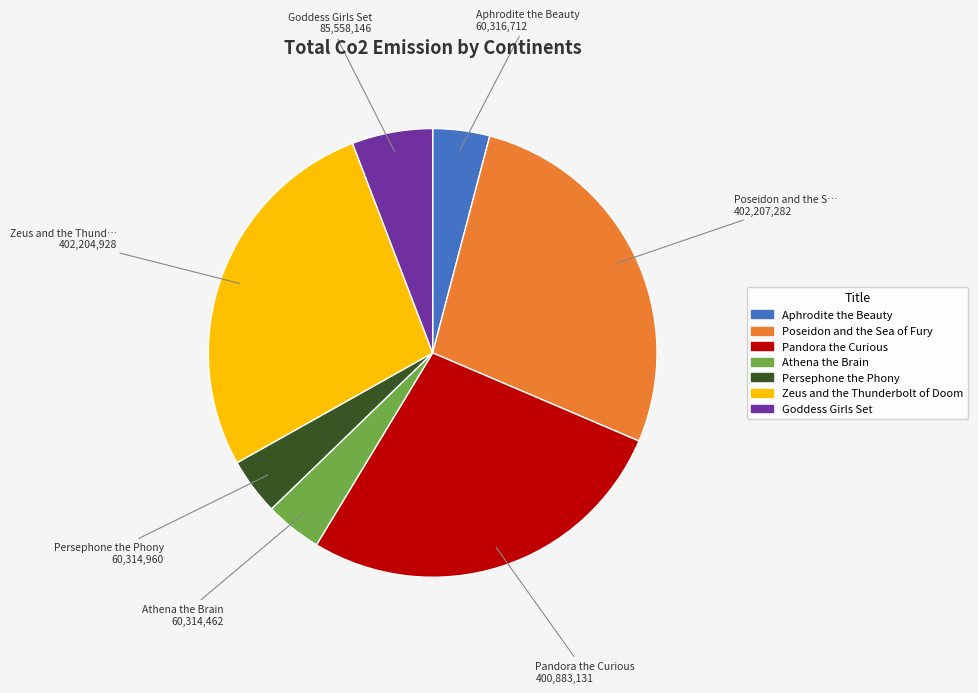

Do Goddess Girls Set and Persephone the Phony together represent more than half of the pie?

No